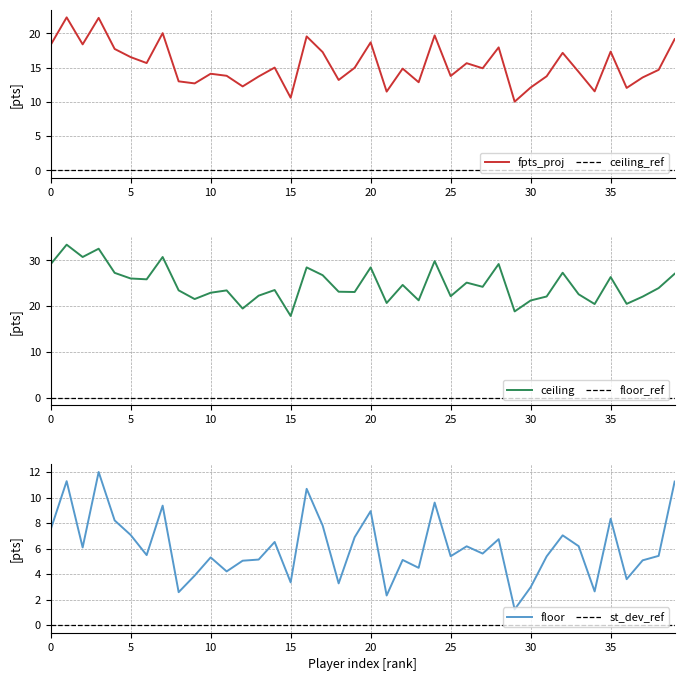

How many lines are shown in the chart?

6